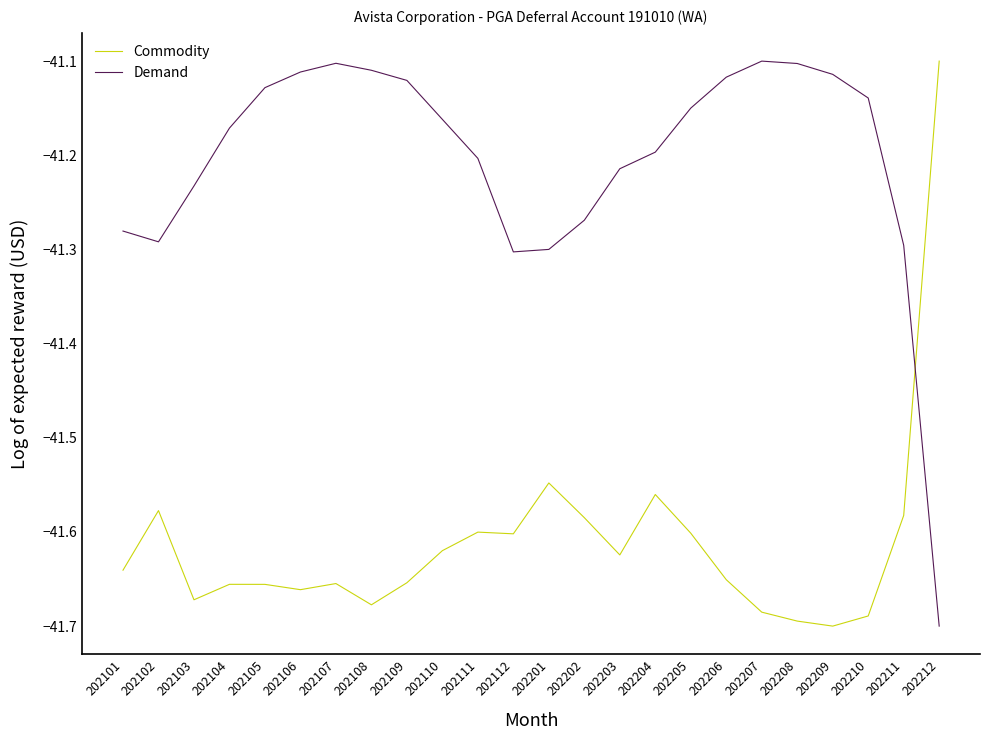

How many lines are shown in the chart?

2